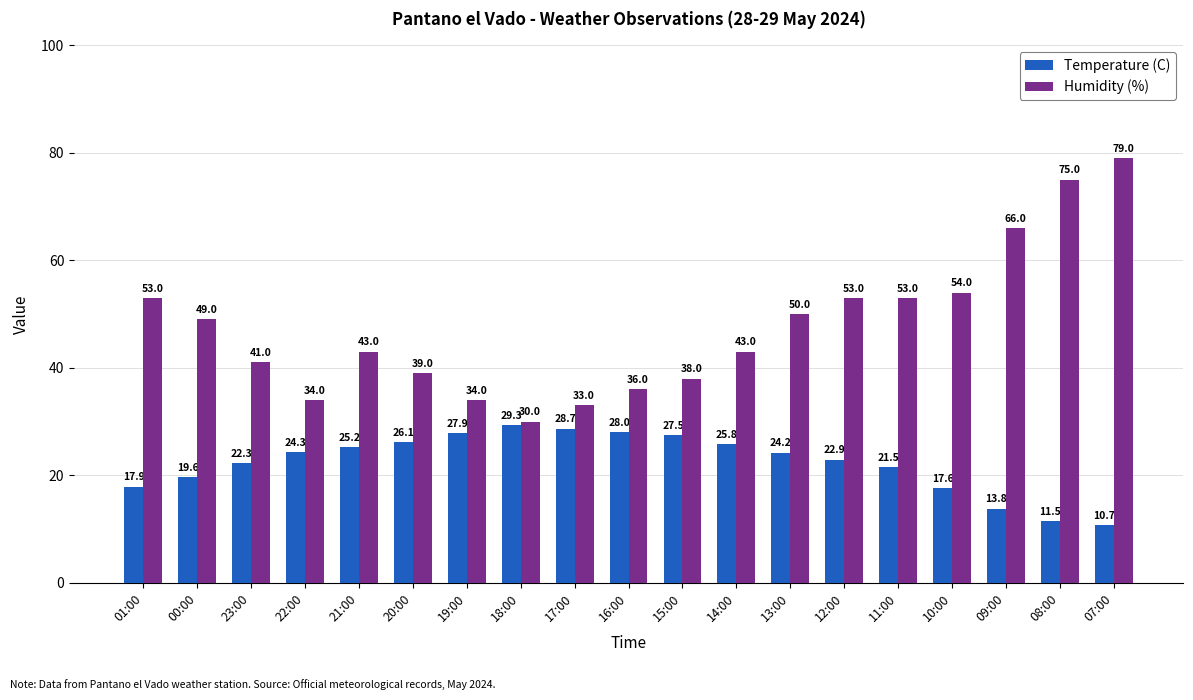

Is it true that Humidity (%) equals 34.0 at 22:00?

True